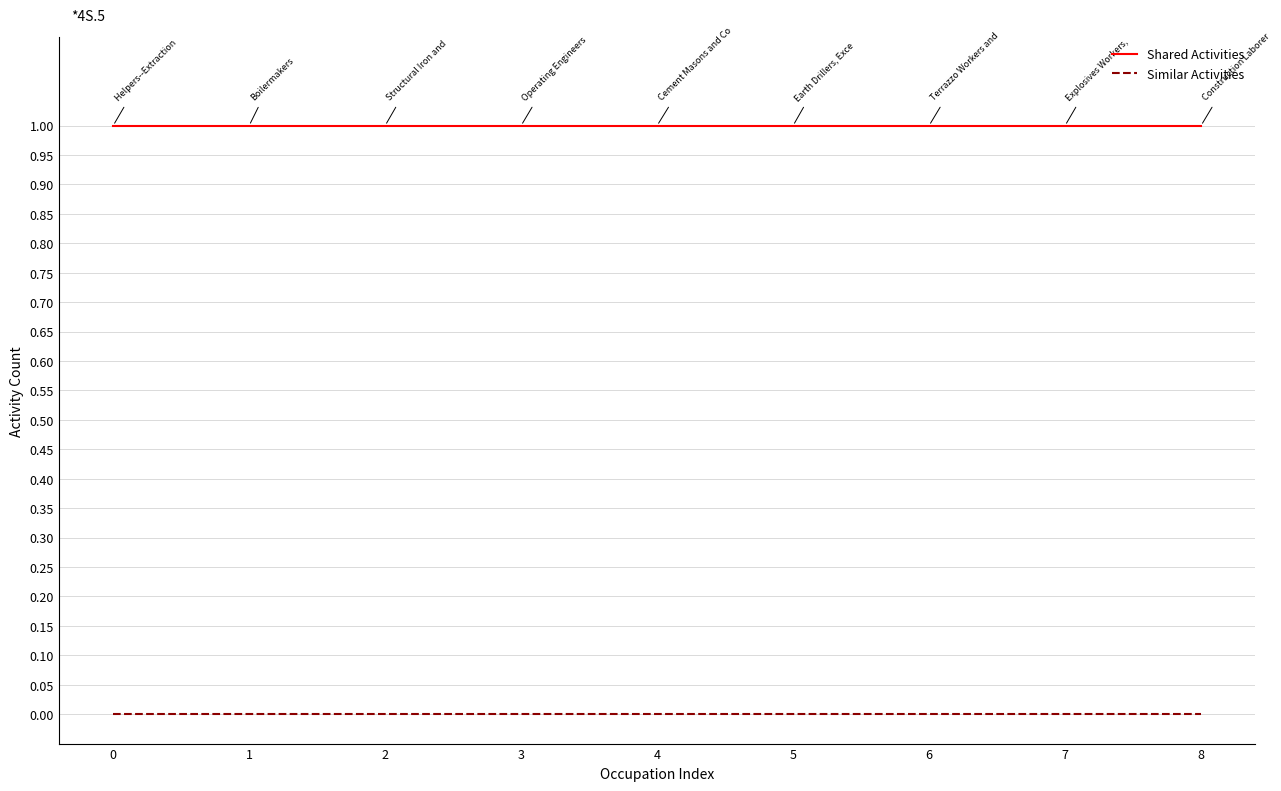

The value of Shared Activities at 3 is 1. True or false?

True